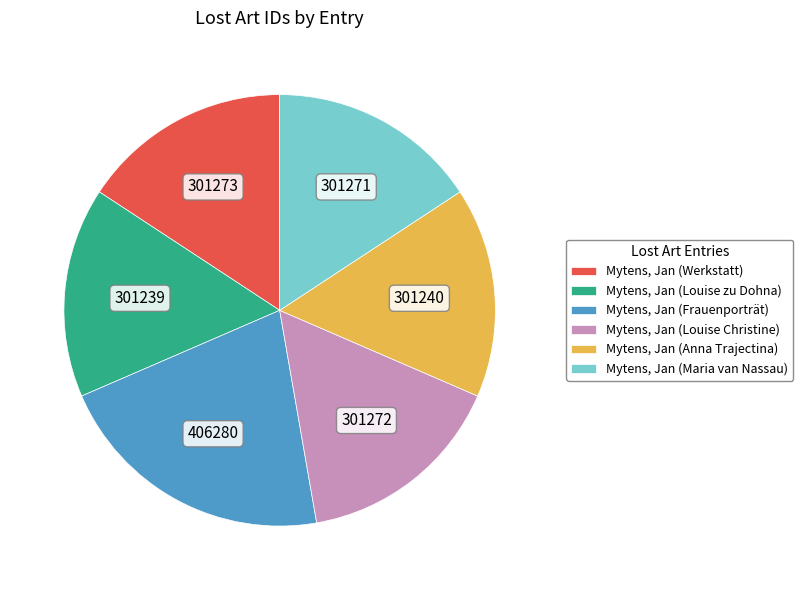

Which category has the biggest portion of the pie?

Mytens, Jan (Frauenporträt)